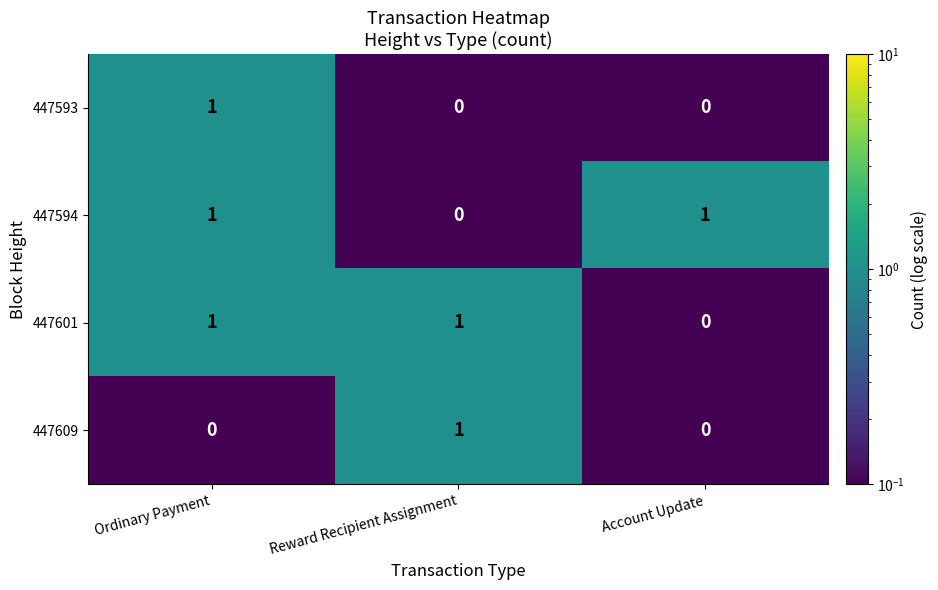

Which category has the lowest value in the 447594 series?

Reward Recipient Assignment